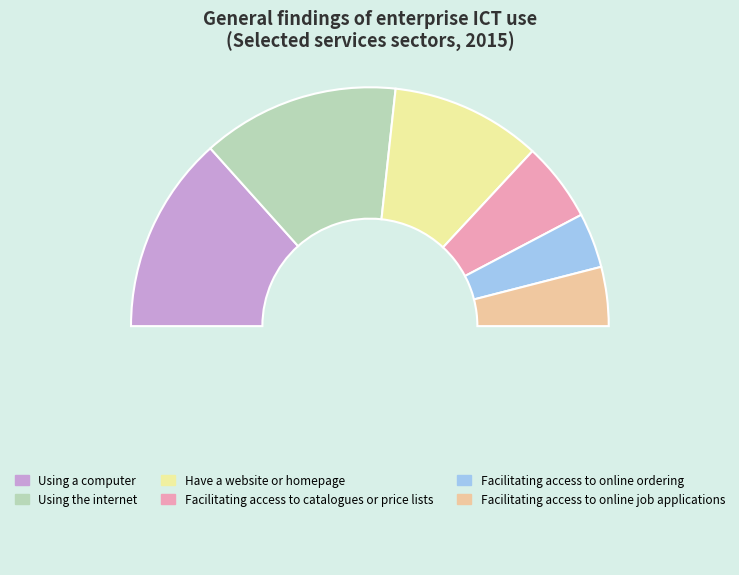

How many segments does this pie chart have?

7